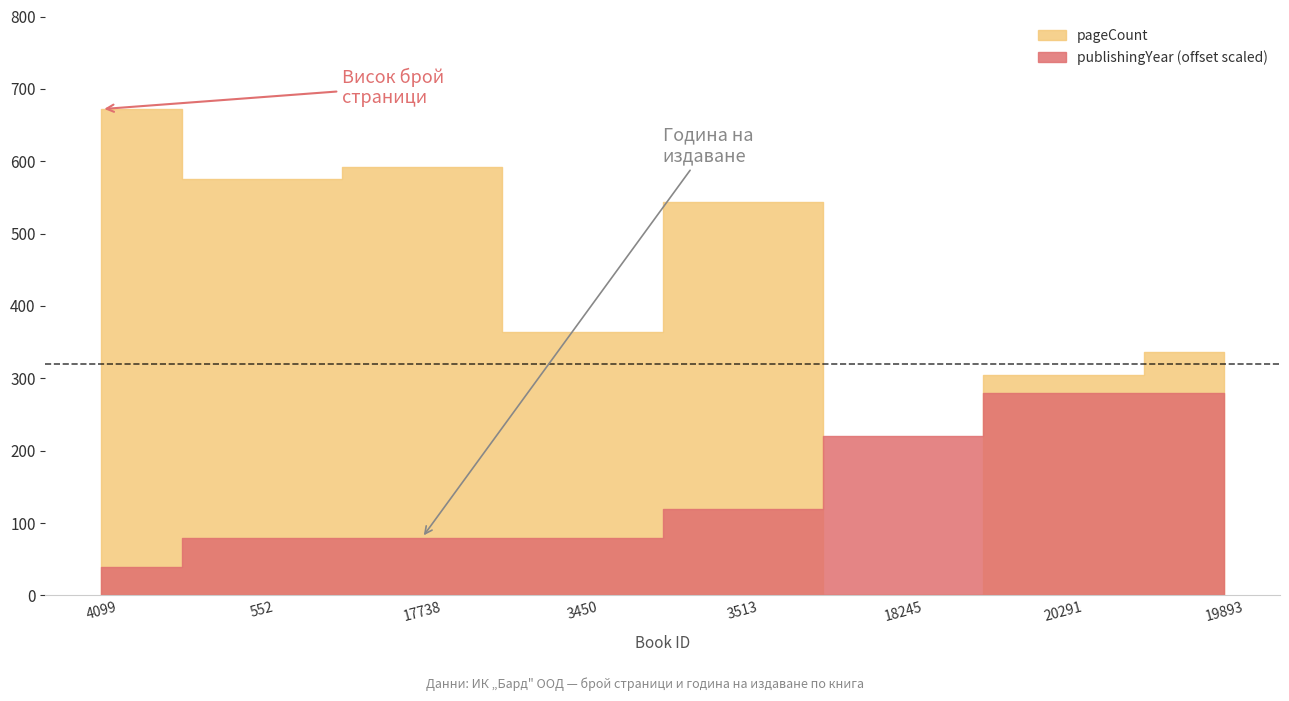

What is the average value of the publishingYear series?

2017